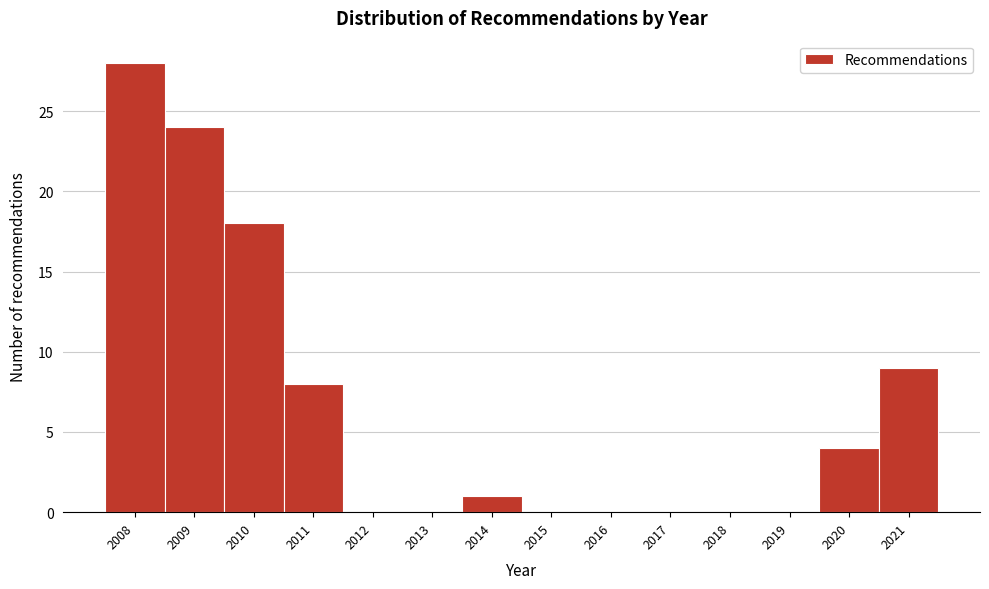

Reading right to left, list all the values displayed in this chart.

2021=9	2020=4	2019=0	2018=0	2017=0	2016=0	2015=0	2014=1	2013=0	2012=0	2011=8	2010=18	2009=24	2008=28